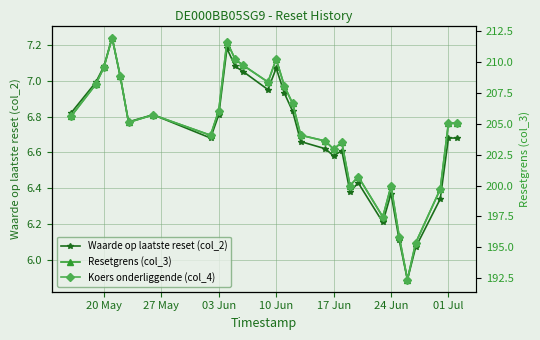

How many interior local valleys does the Waarde op laatste reset (col_2) series have?

7